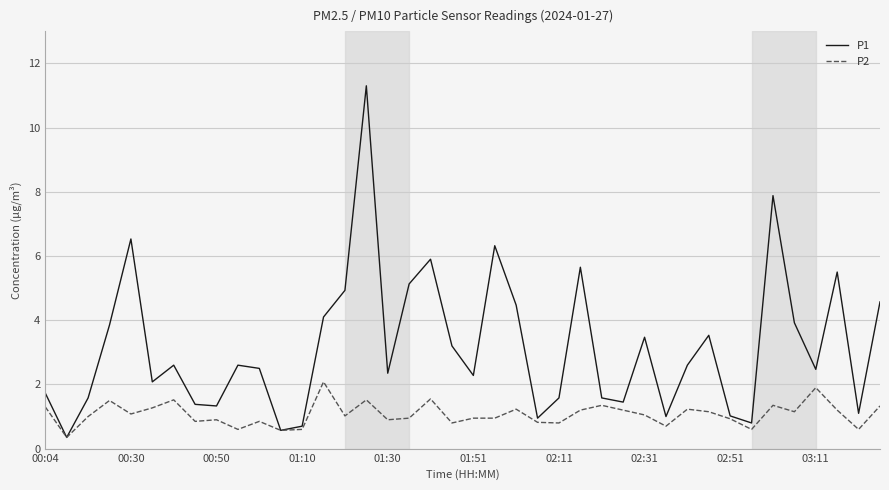

At how many categories does at least one series exceed 3?

17